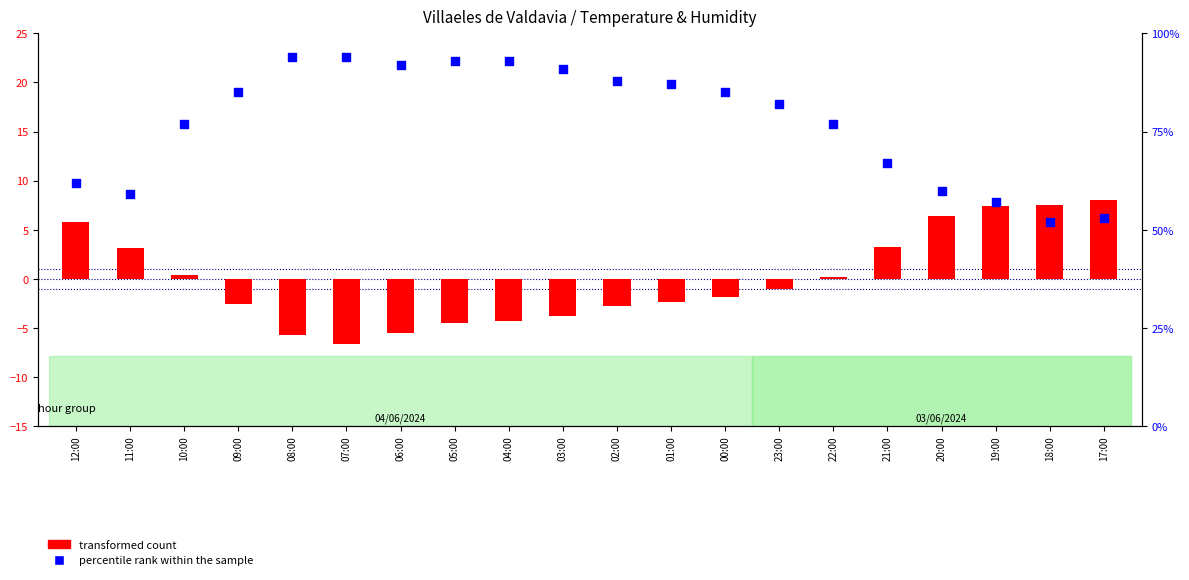

What is the total value across all series at 18:00?

59.5